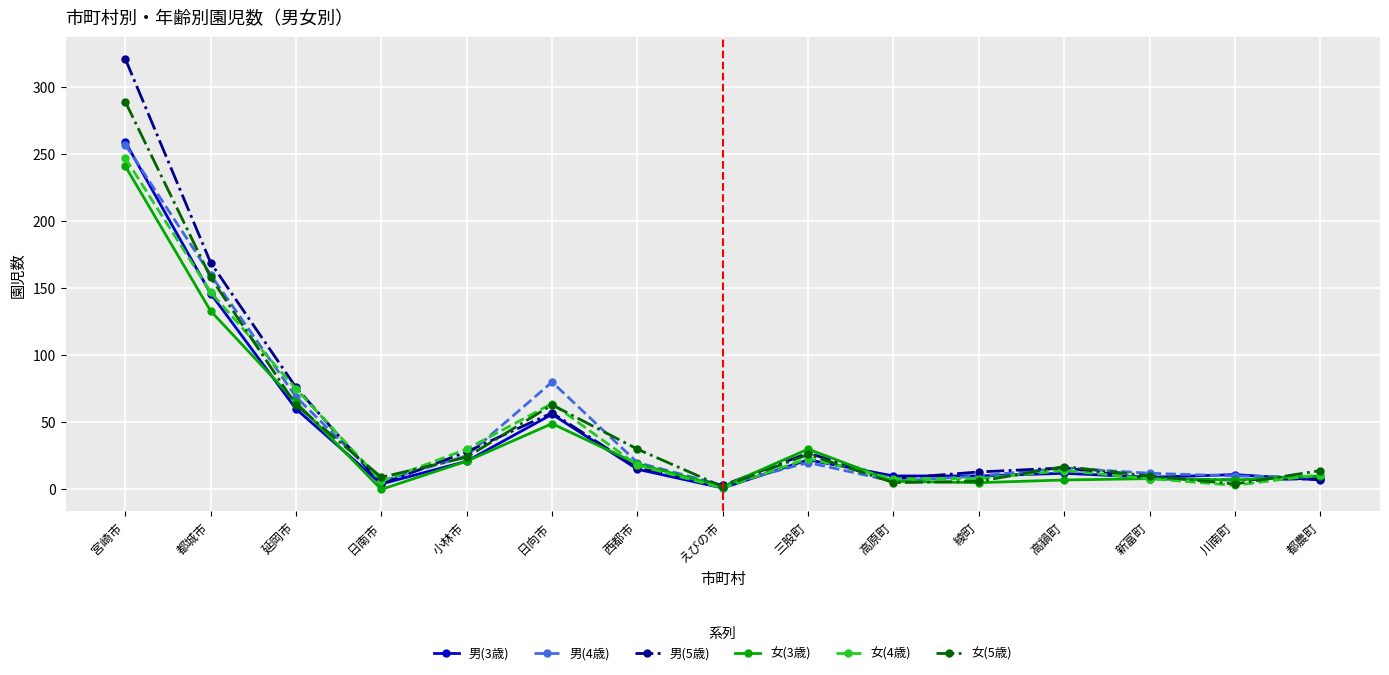

What is the difference between the highest and lowest values at 西都市?

15